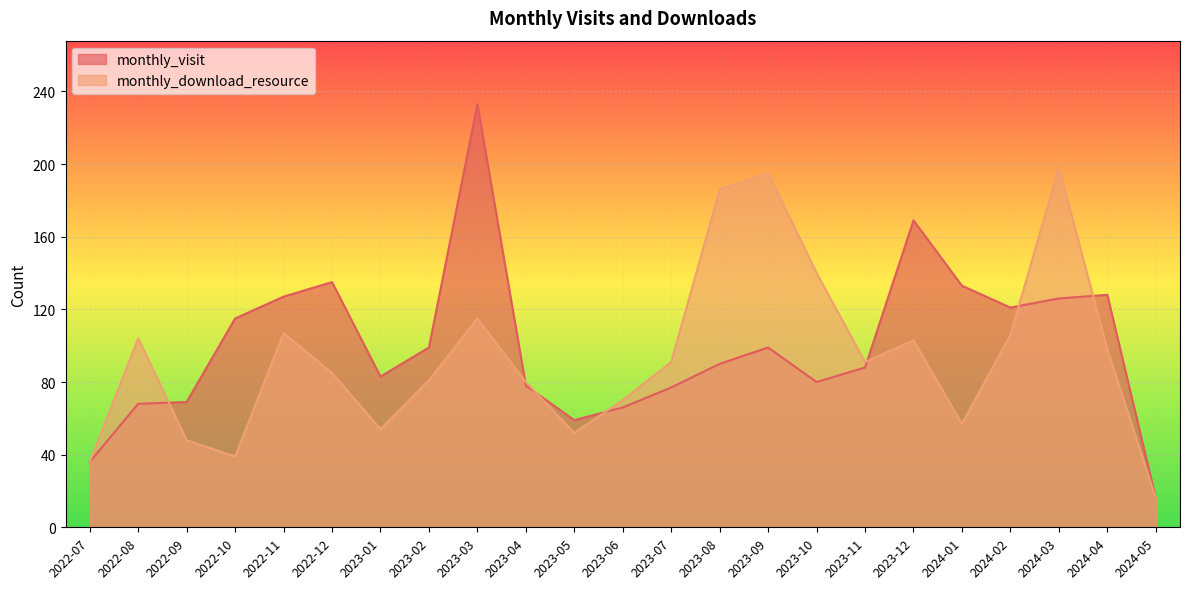

At which category is the sum across all series the highest?

2023-03